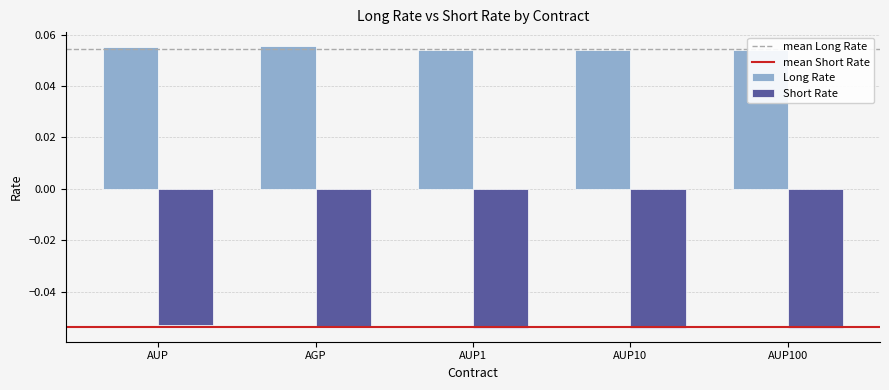

What is the label of the 1st bar from the right?

AUP100